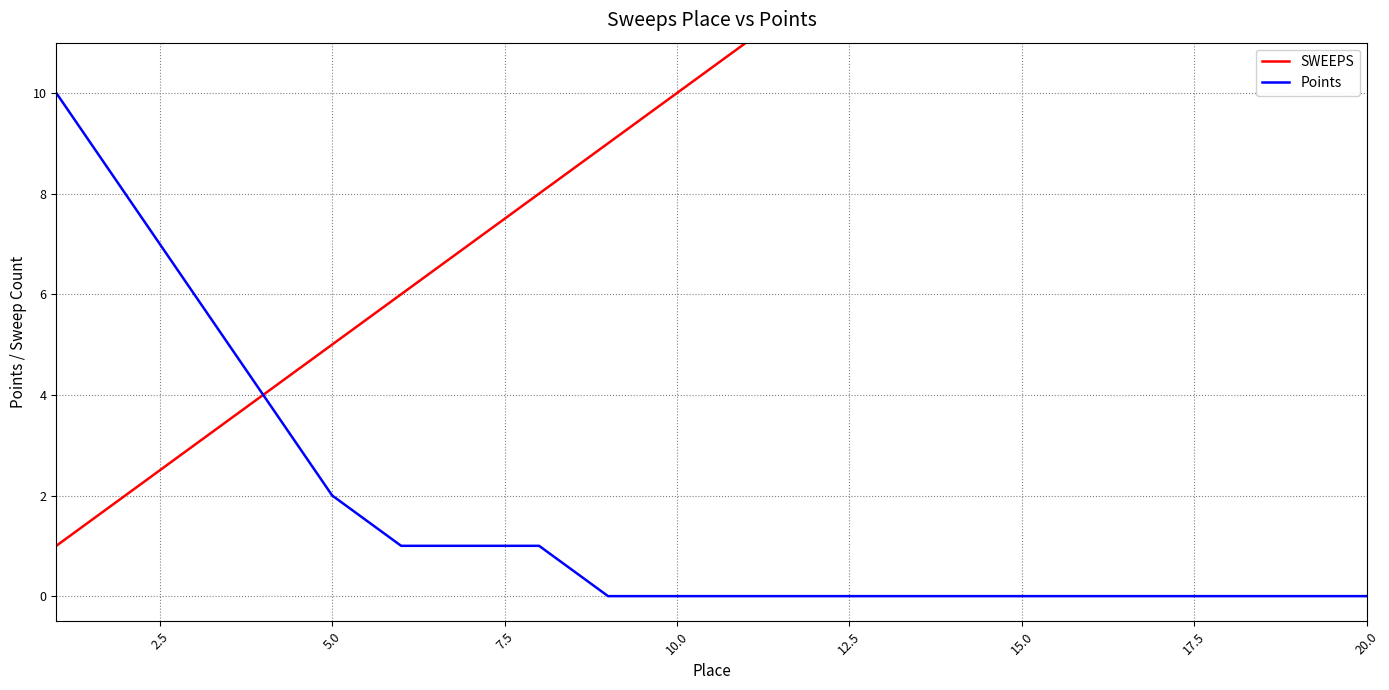

Does the chart display data point markers on the line(s)?

No